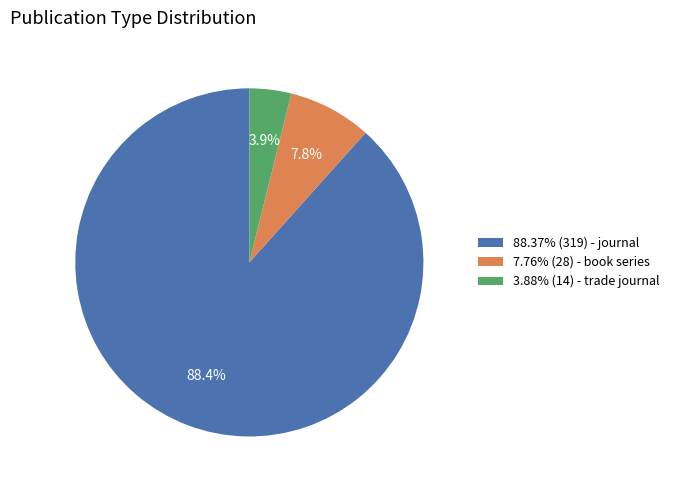

Does 88.37% (319) - journal account for over 50% of the chart?

Yes